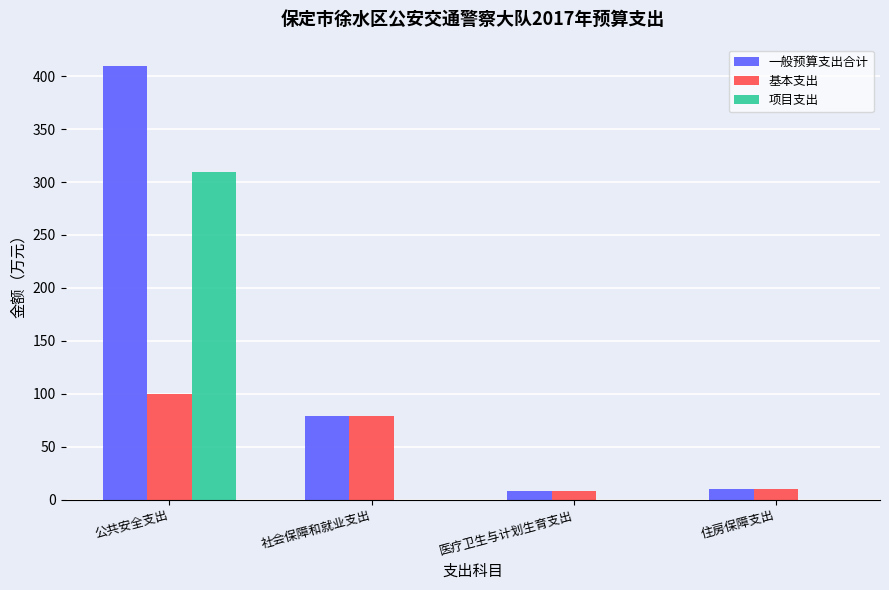

True or false: 项目支出 has a value of 0.0 at 医疗卫生与计划生育支出.

True